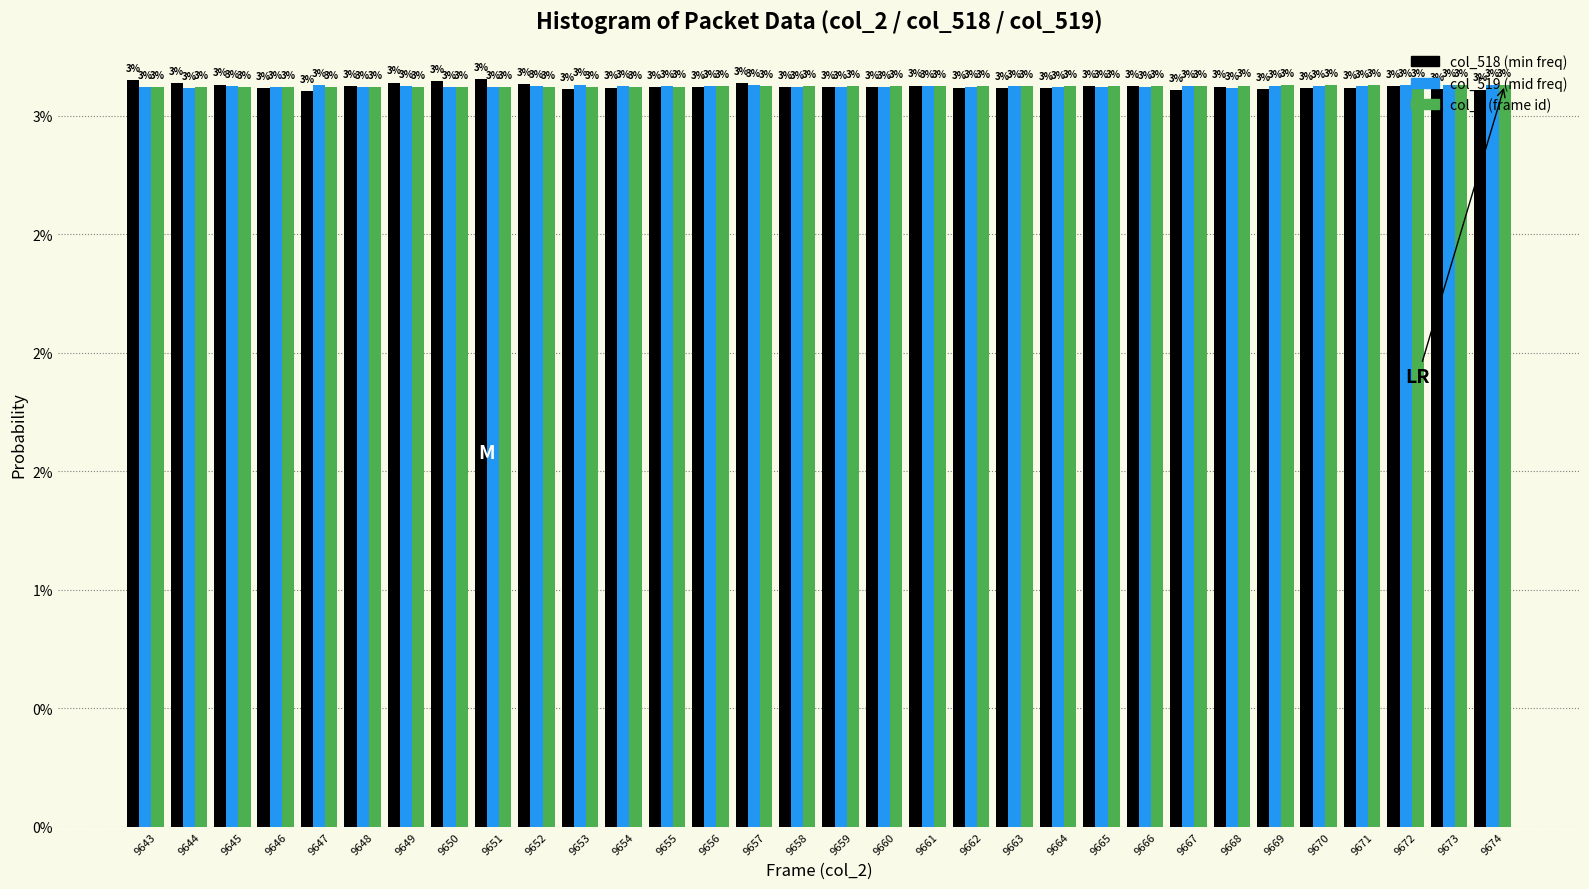

Are the bars grouped side by side (vs. stacked)?

Yes